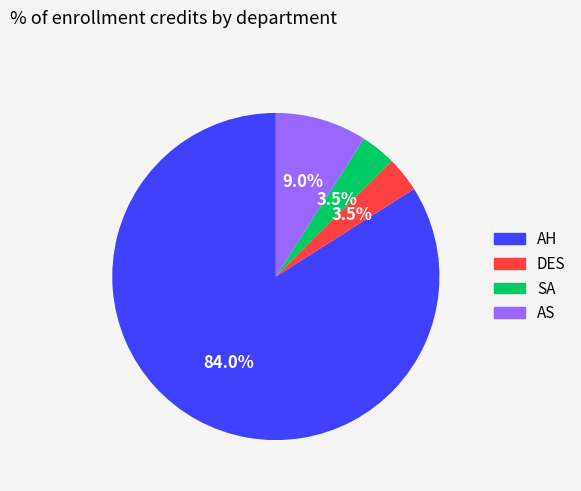

To the nearest percent, what is the combined percentage of AH and AS?

93%